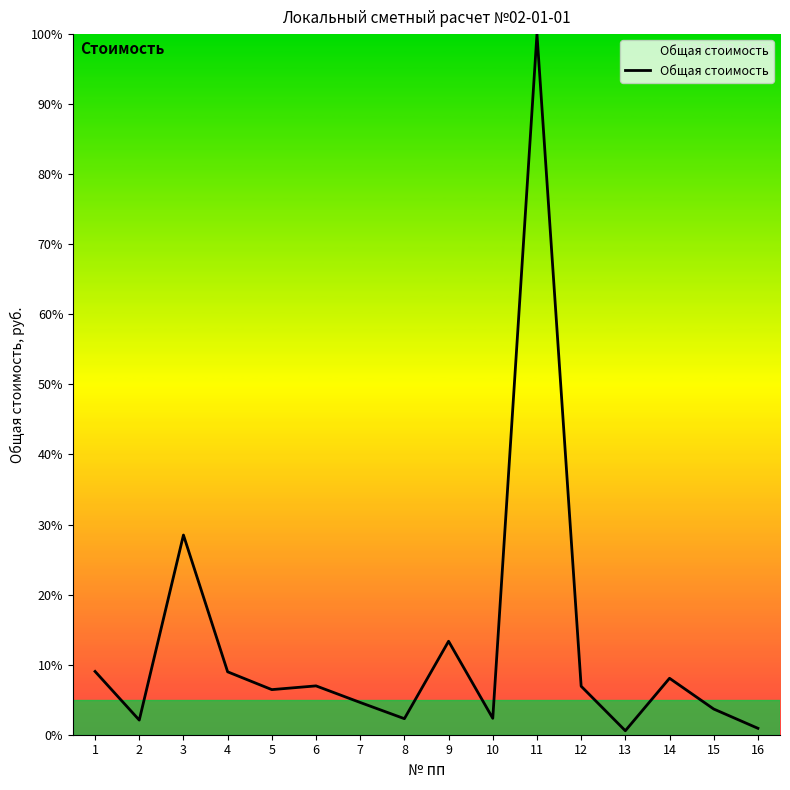

What is the difference between the maximum and minimum values?

99.4